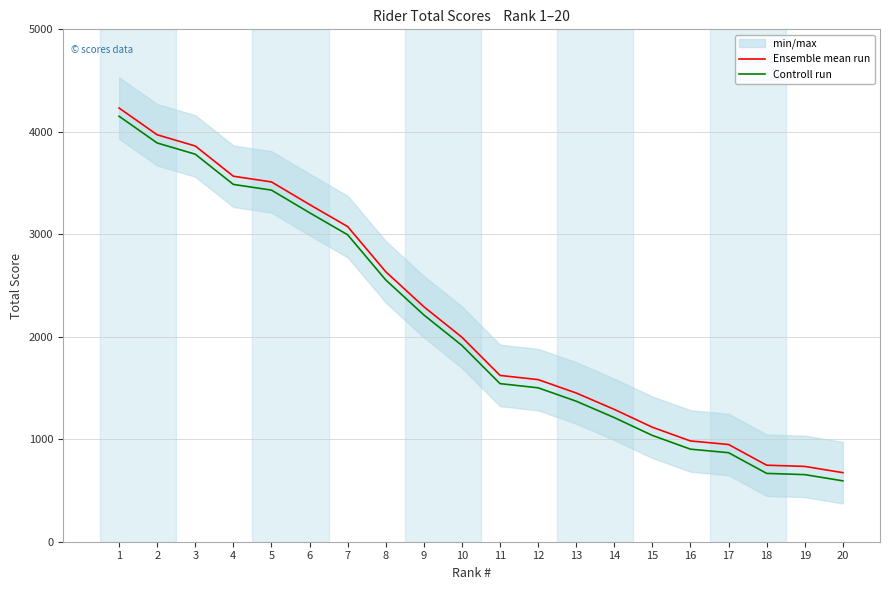

What is the value of the Controll run point at the 8th from the left?

2554.5